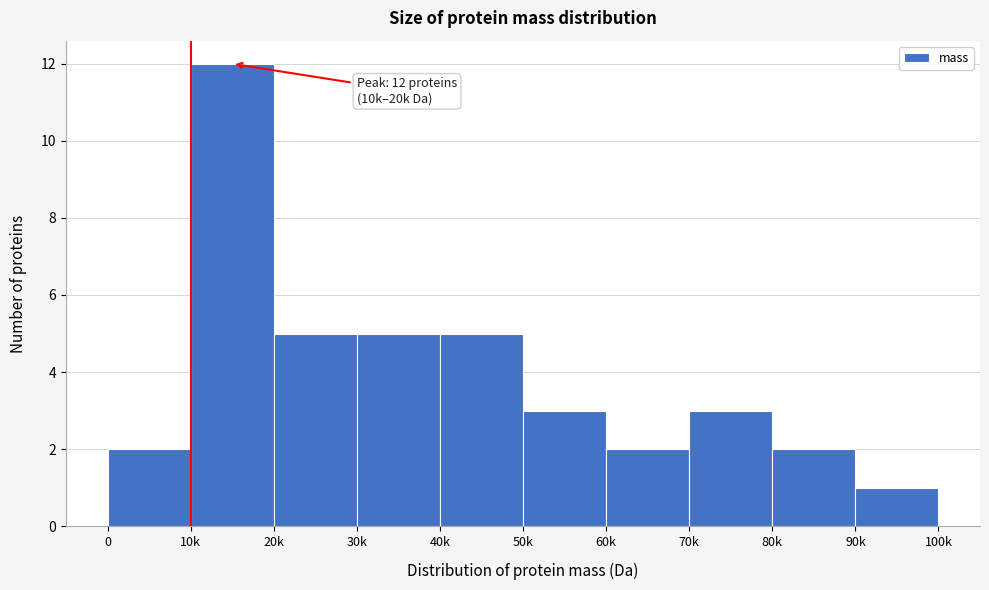

Reading left to right, extract all data points from this chart.

2	12	5	5	5	3	2	3	2	1